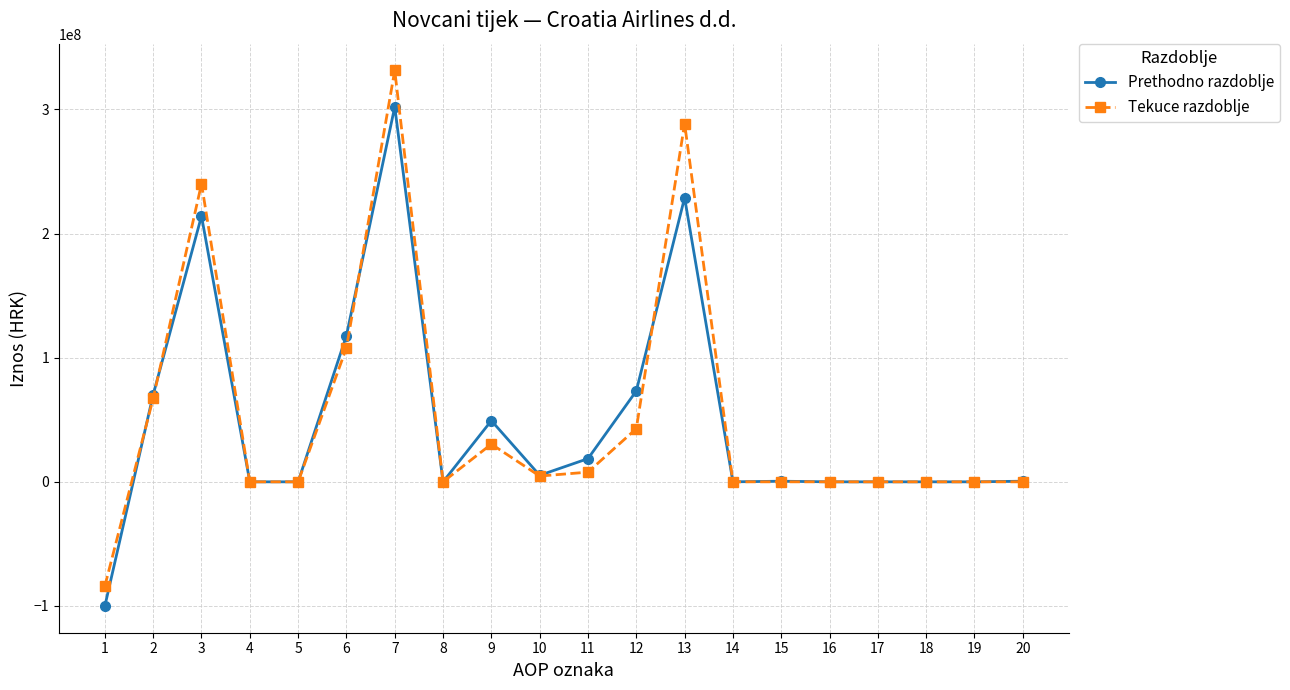

What is the maximum value for Prethodno razdoblje?

302042973